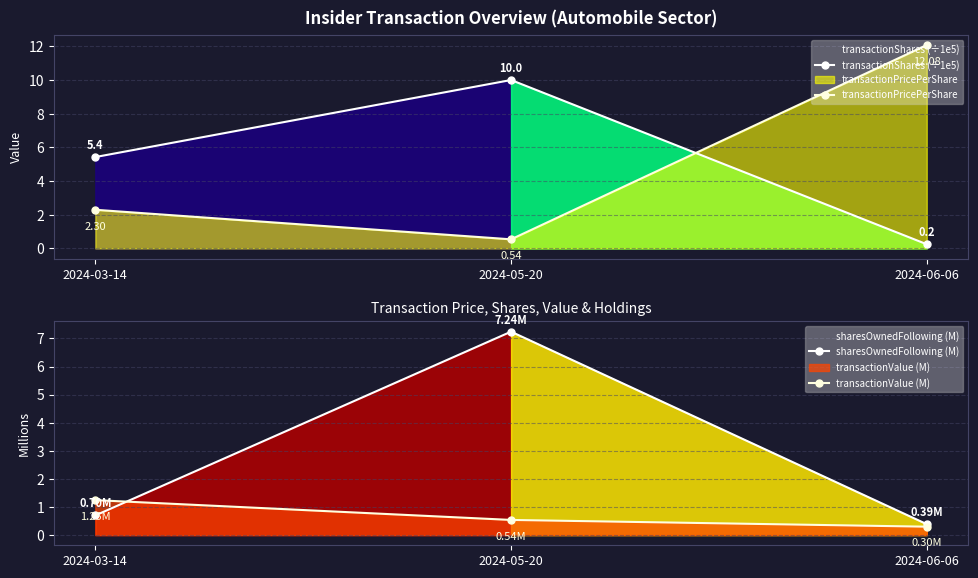

Rank the series at 2024-05-20 from highest to lowest value.

transactionShares (÷1e5), sharesOwnedFollowing (M), transactionPricePerShare, transactionValue (M)